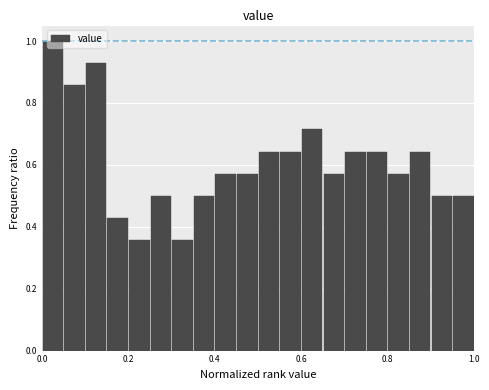

Read against the x-axis, roughly where is the centre of the tallest bar?

0.02